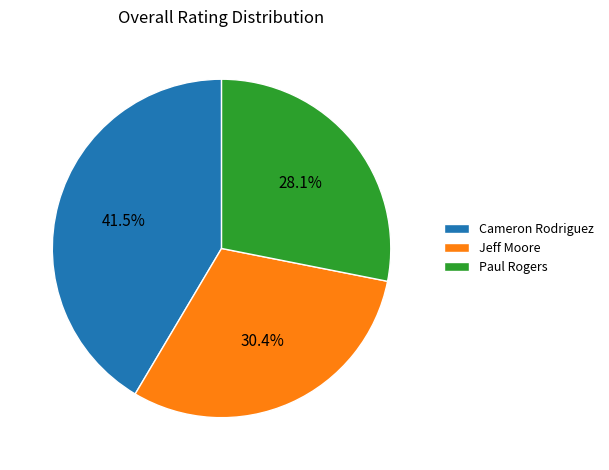

Rank the categories by value from highest to lowest.

Cameron Rodriguez, Jeff Moore, Paul Rogers